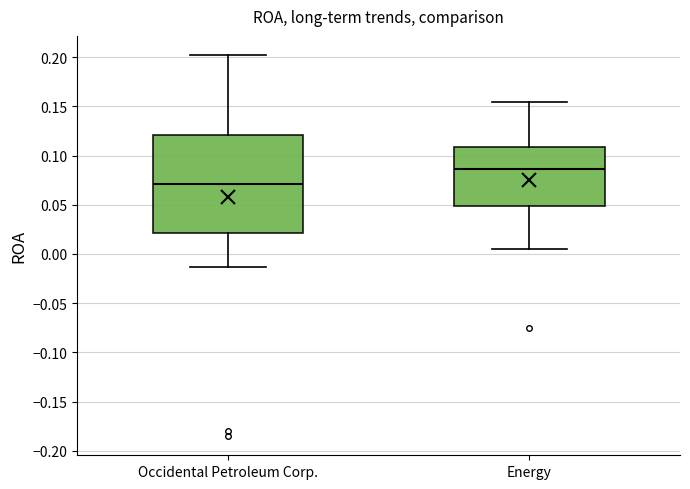

Reading left to right, transcribe this box plot: for each box, give where its median line is, the range the box spans, and where its two whiskers end, as read against the y-axis. The values are not printed on the chart, so give them approximately, as read against the axis.

Occidental Petroleum Corp.: median 0.070, box 0.020 to 0.120, whiskers -0.015 to 0.200
Energy: median 0.085, box 0.050 to 0.110, whiskers 0.005 to 0.155